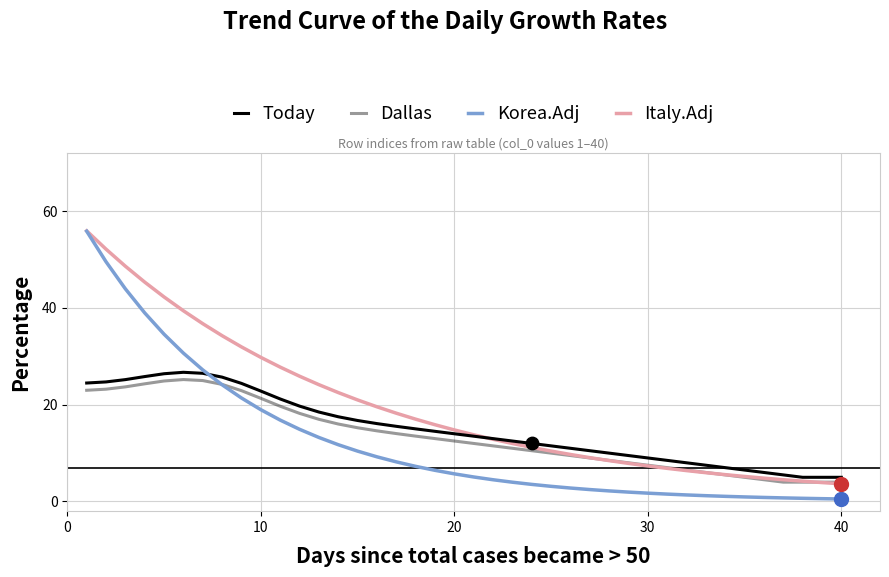

Does the chart have visible grid lines?

Yes